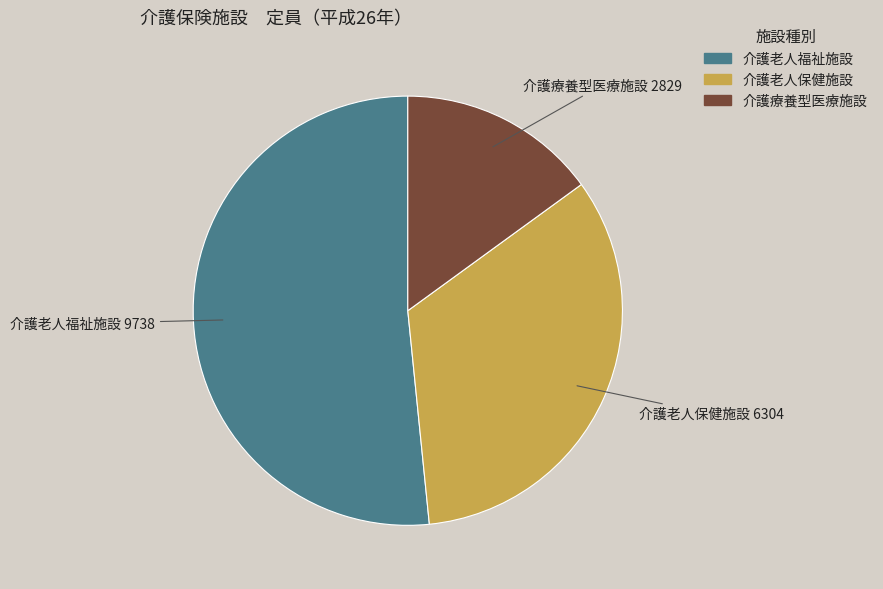

Is the sum of 介護老人福祉施設 and 介護療養型医療施設 greater than half?

Yes